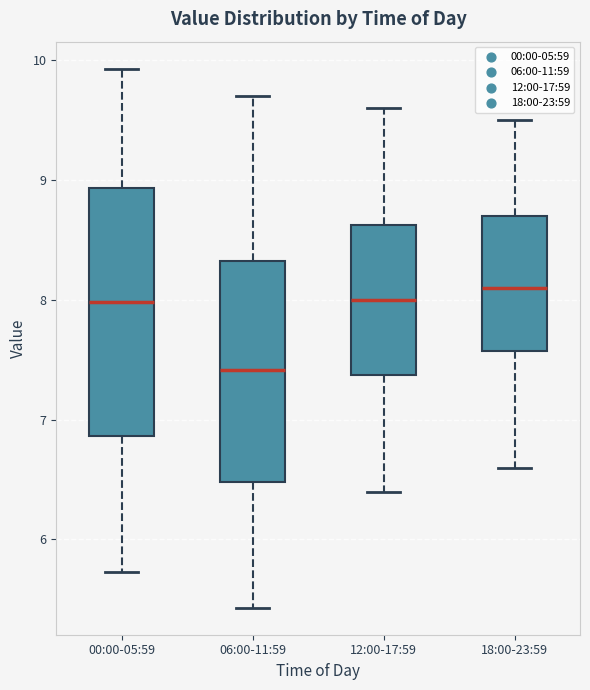

Where is the lower edge of the box for 12:00-17:59 on the y-axis? The values are not printed on the chart, so give them approximately, as read against the axis.

7.4